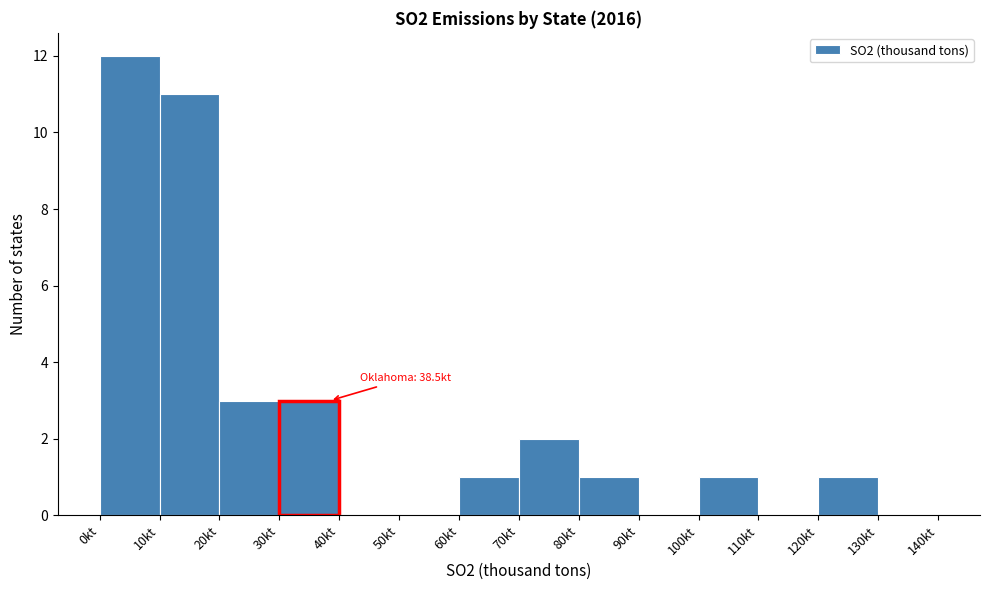

Which range on the x-axis has the tallest bar?

0 to 10